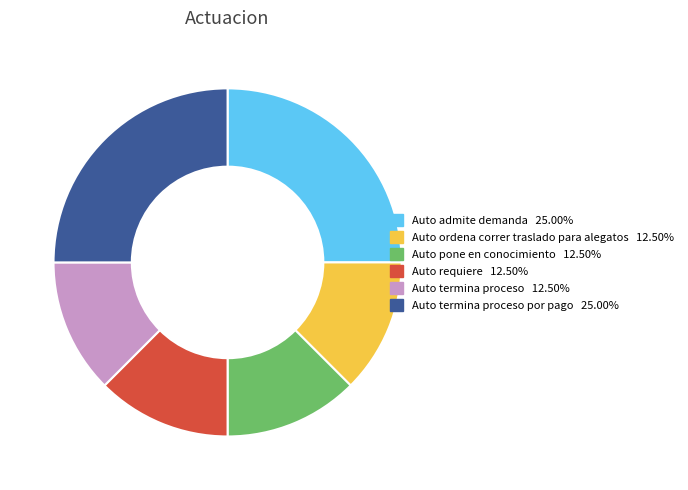

Do Auto termina proceso por pago 25.00% and Auto requiere 12.50% together represent more than half of the pie?

No